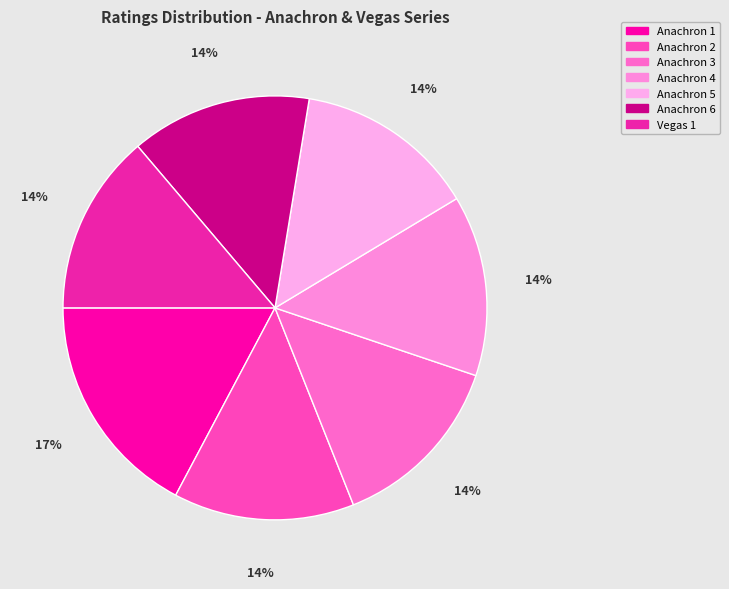

How many slices are in this pie chart?

7